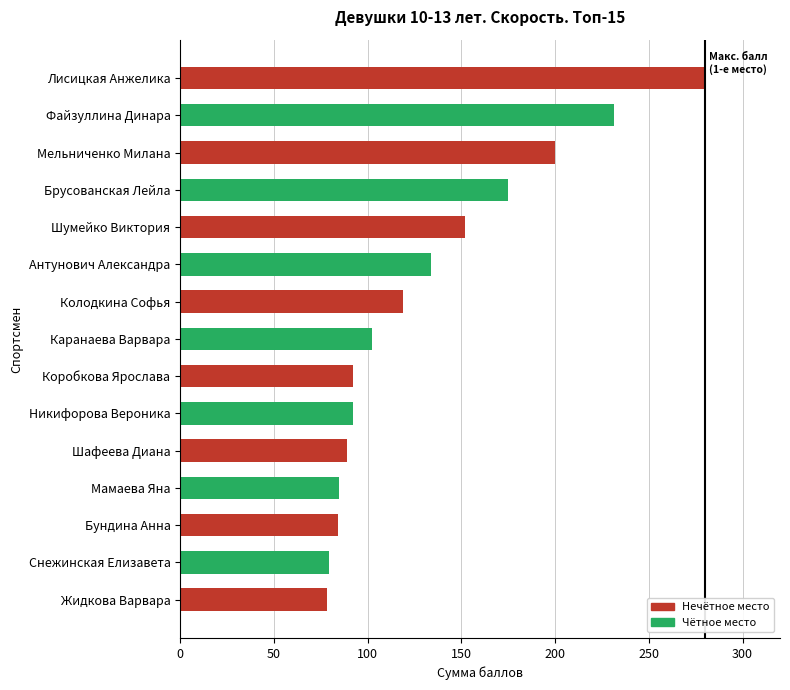

What is the label of the 5th bar from the bottom?

Шафеева Диана